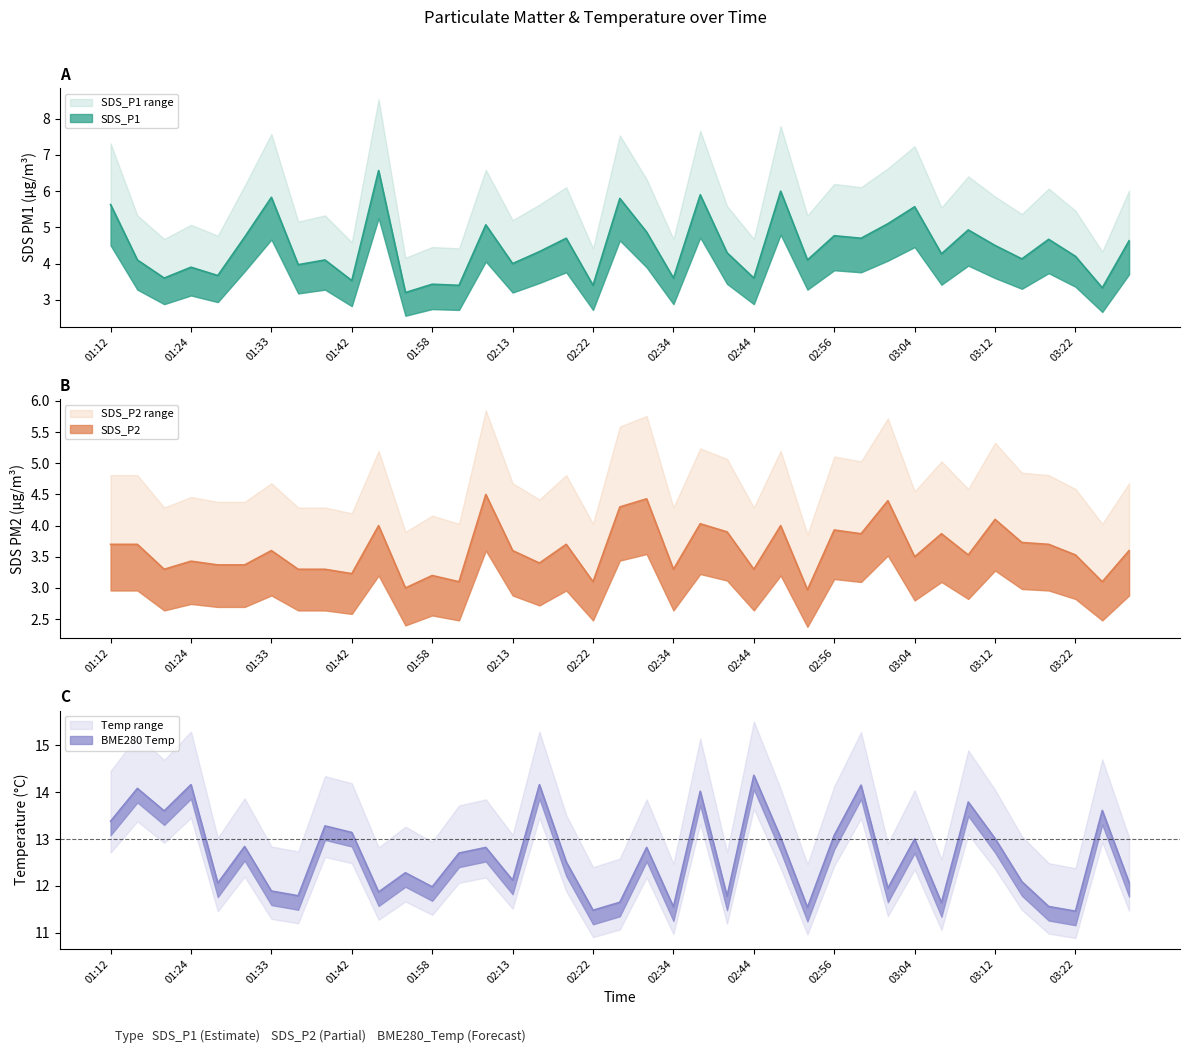

True or false: SDS_P1 and BME280_temperature cross at least once.

False